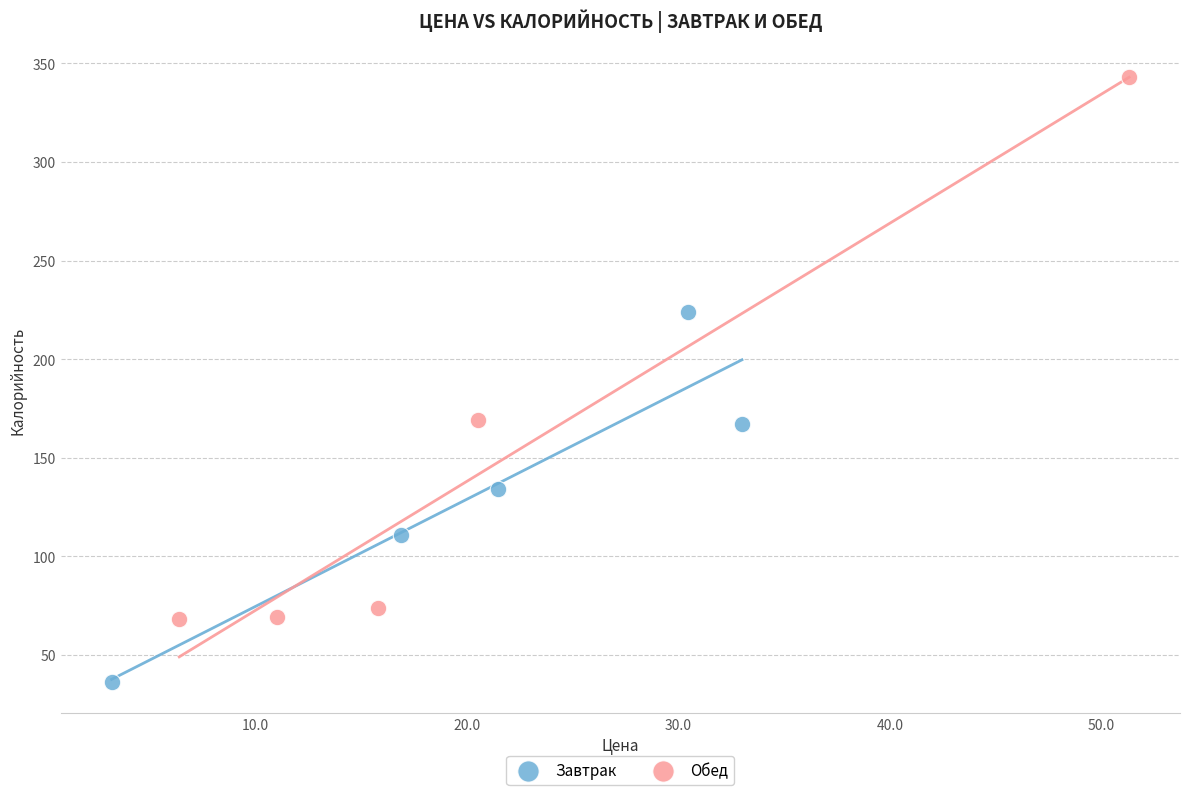

Which series contains the highest Y value?

Обед